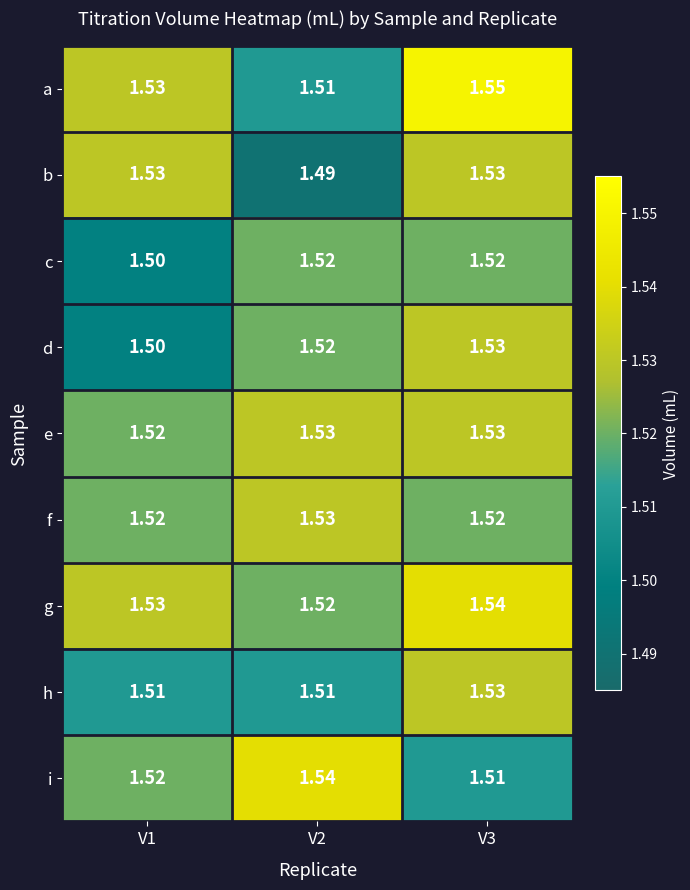

Is the value of f at V3 greater than the value of d at V3?

No